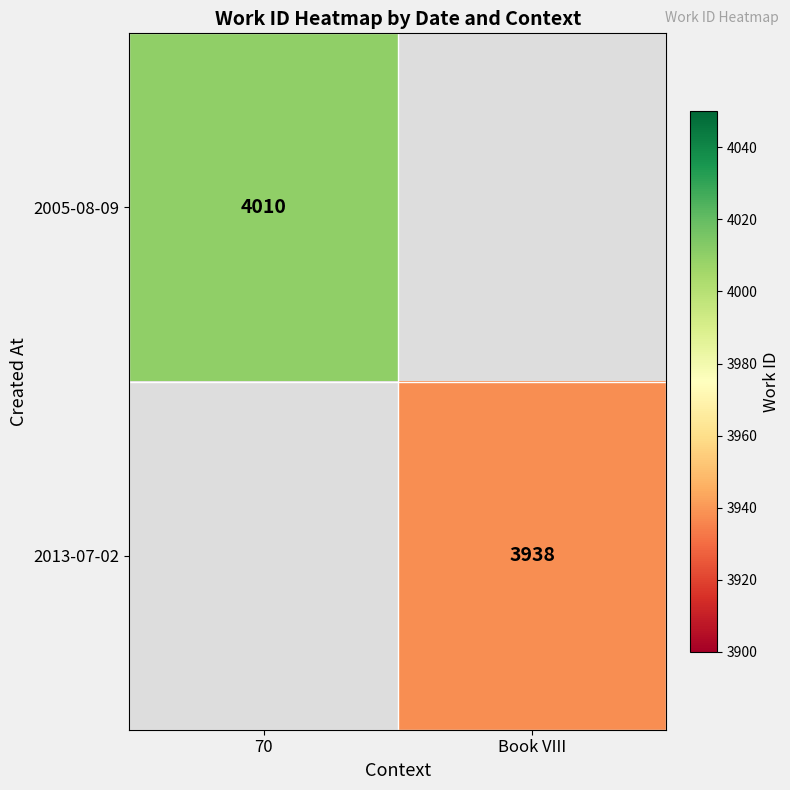

Is the value of 2005-08-09 at 70 greater than the value of 2013-07-02 at Book VIII?

Yes